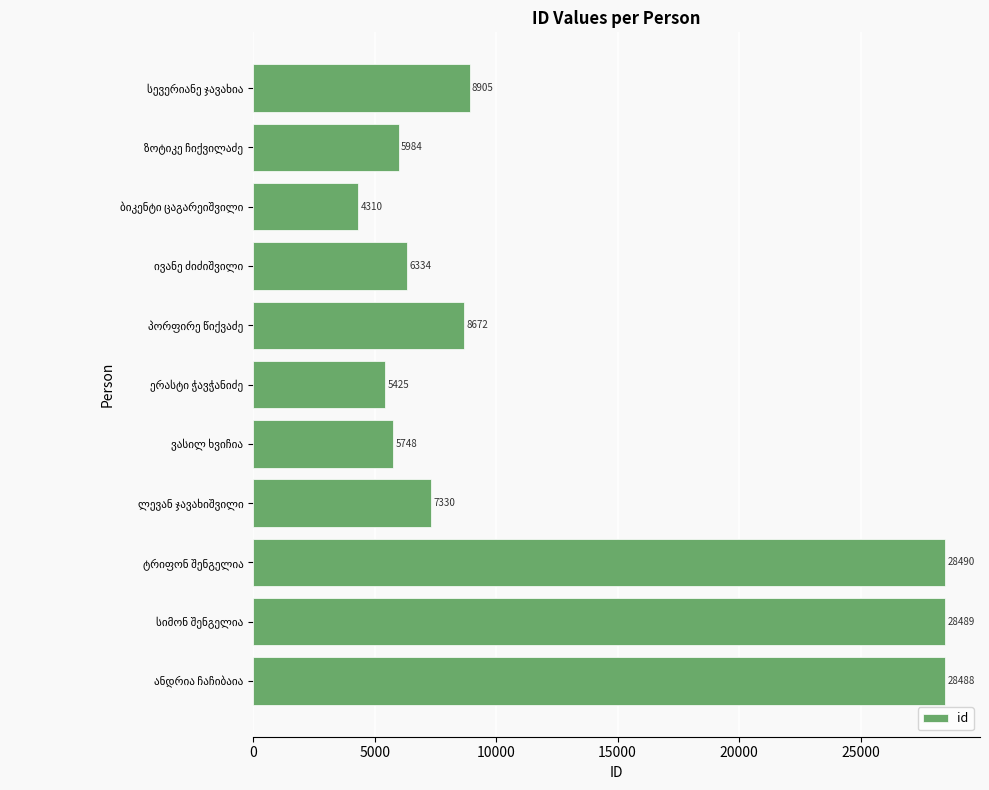

What is the difference between the maximum and minimum values?

24180